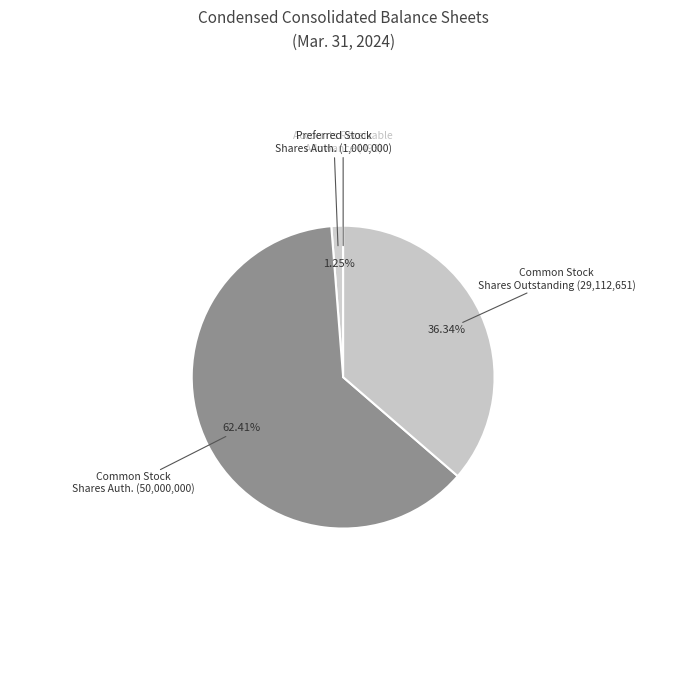

Between Preferred Stock Shares Auth. (1,000,000) and Common Stock Shares Auth. (50,000,000), which is larger?

Common Stock Shares Auth. (50,000,000)